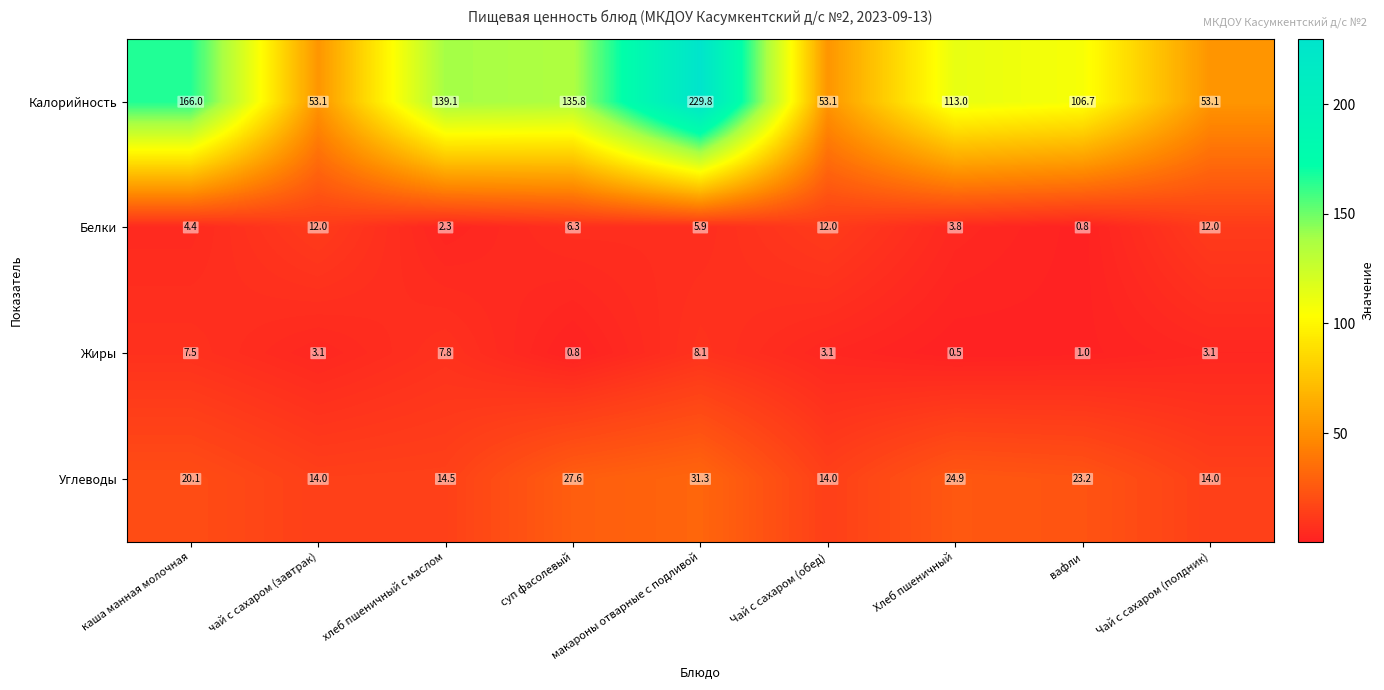

Count the number of categories in the chart.

9